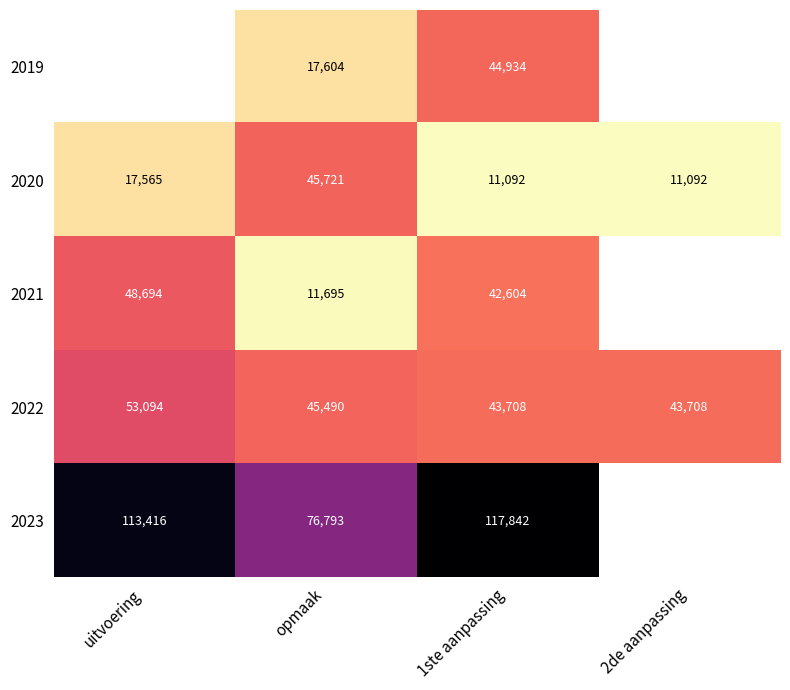

True or false: 2020 has a value of 16111.1 at 1ste aanpassing.

False